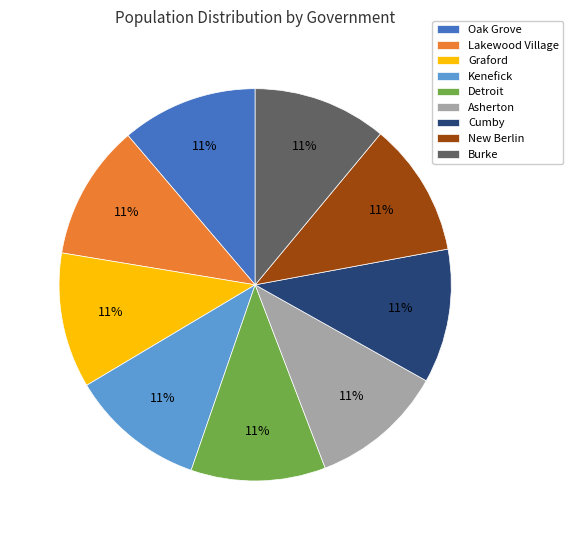

Is New Berlin the majority of the pie?

No